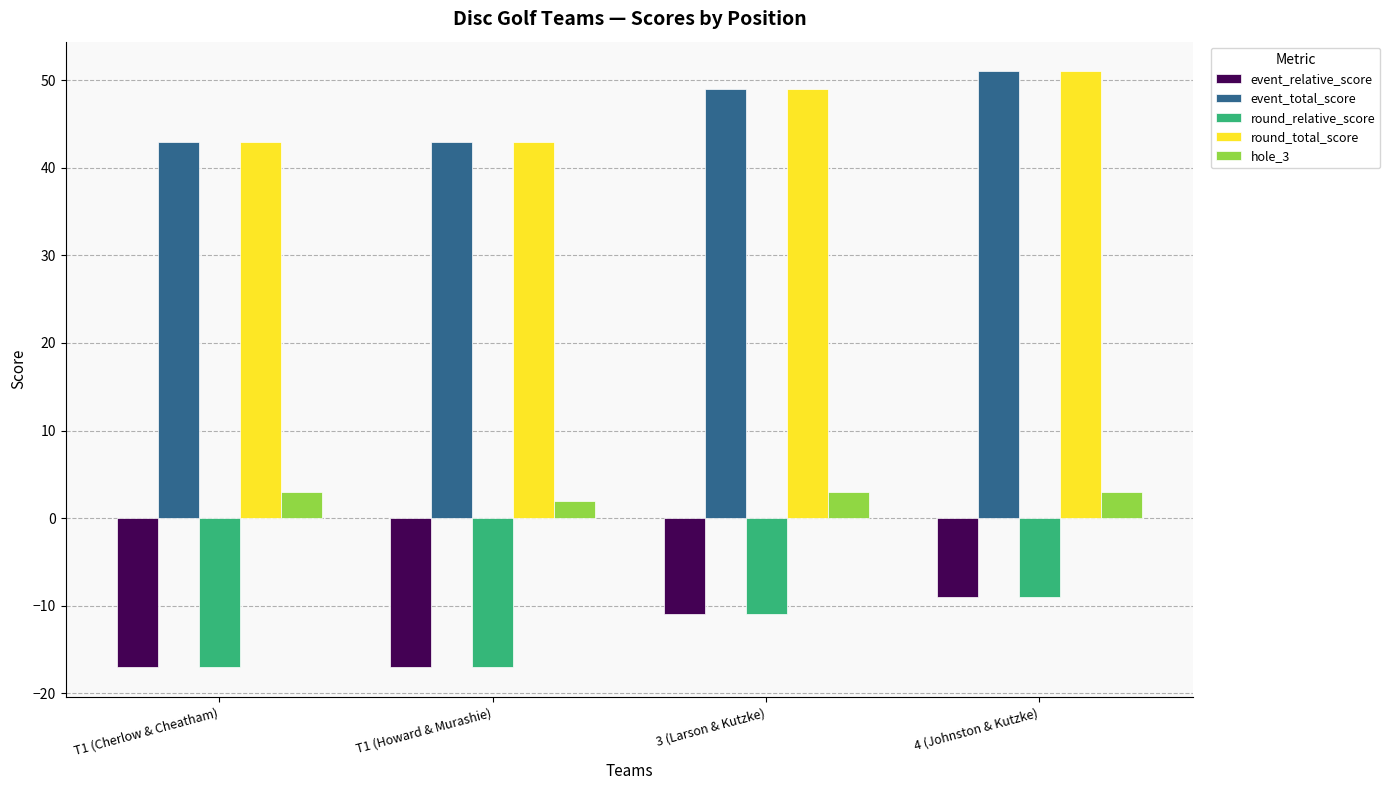

Reading left to right, what are all the values shown in this chart?

event_relative_score: T1 (Cherlow & Cheatham)=-17	T1 (Howard & Murashie)=-17	3 (Larson & Kutzke)=-11	4 (Johnston & Kutzke)=-9
event_total_score: T1 (Cherlow & Cheatham)=43	T1 (Howard & Murashie)=43	3 (Larson & Kutzke)=49	4 (Johnston & Kutzke)=51
round_relative_score: T1 (Cherlow & Cheatham)=-17	T1 (Howard & Murashie)=-17	3 (Larson & Kutzke)=-11	4 (Johnston & Kutzke)=-9
round_total_score: T1 (Cherlow & Cheatham)=43	T1 (Howard & Murashie)=43	3 (Larson & Kutzke)=49	4 (Johnston & Kutzke)=51
hole_3: T1 (Cherlow & Cheatham)=3	T1 (Howard & Murashie)=2	3 (Larson & Kutzke)=3	4 (Johnston & Kutzke)=3